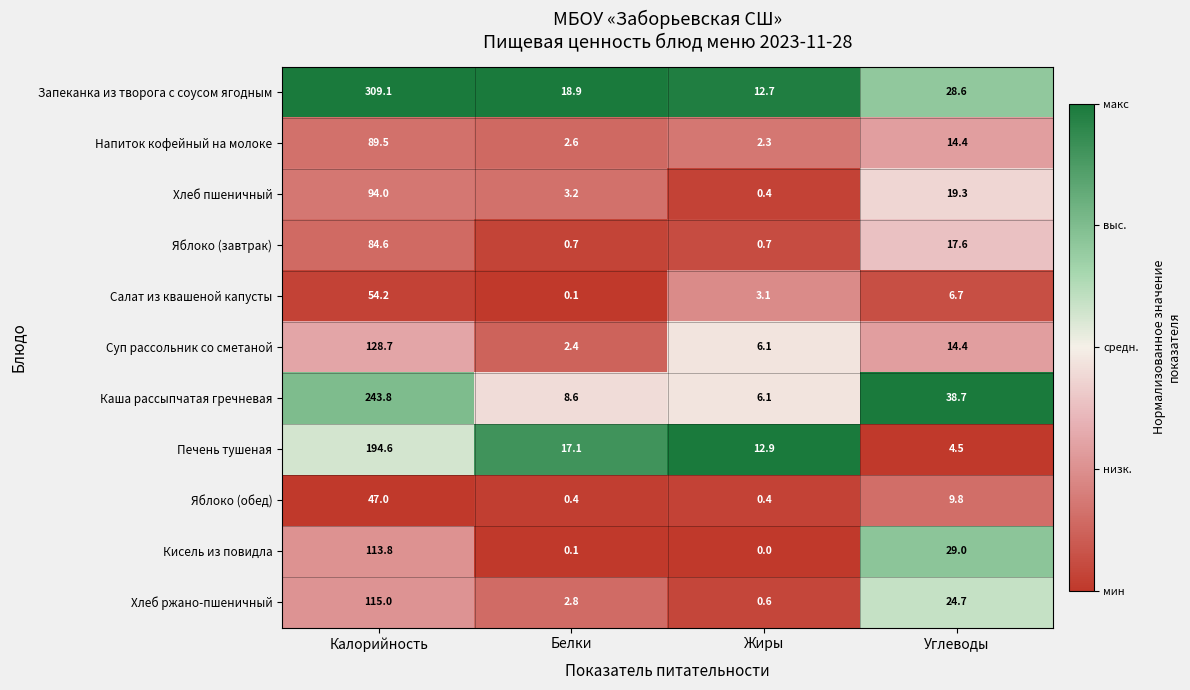

At how many categories does at least one series exceed 0?

4